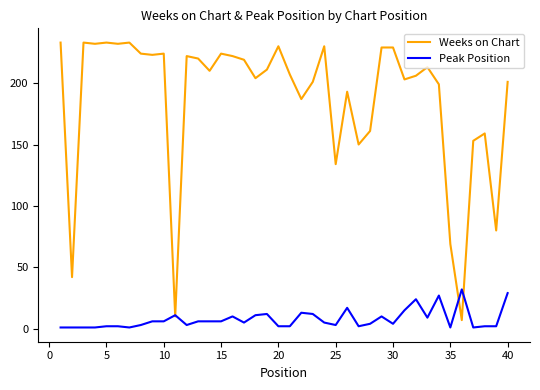

Which series has the largest range (max minus min)?

Weeks on Chart